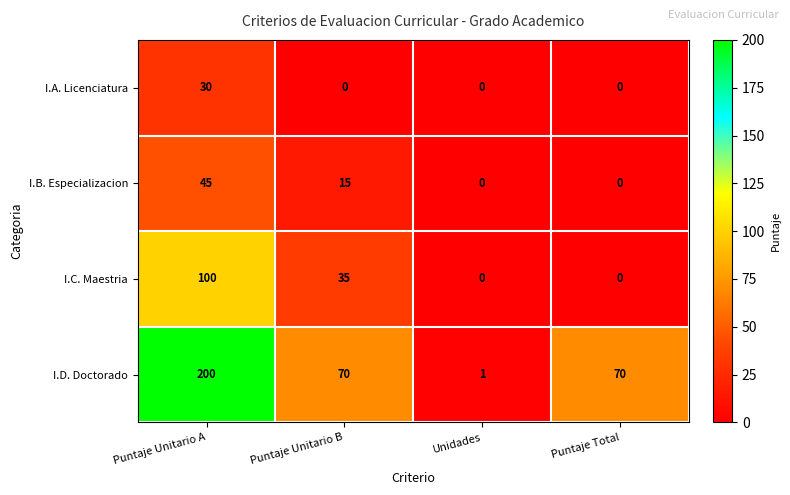

Reading left to right, transcribe all the data shown in this chart.

I.A. Licenciatura: Puntaje Unitario A=30	Puntaje Unitario B=0	Unidades=0	Puntaje Total=0
I.B. Especializacion: Puntaje Unitario A=45	Puntaje Unitario B=15	Unidades=0	Puntaje Total=0
I.C. Maestria: Puntaje Unitario A=100	Puntaje Unitario B=35	Unidades=0	Puntaje Total=0
I.D. Doctorado: Puntaje Unitario A=200	Puntaje Unitario B=70	Unidades=1	Puntaje Total=70